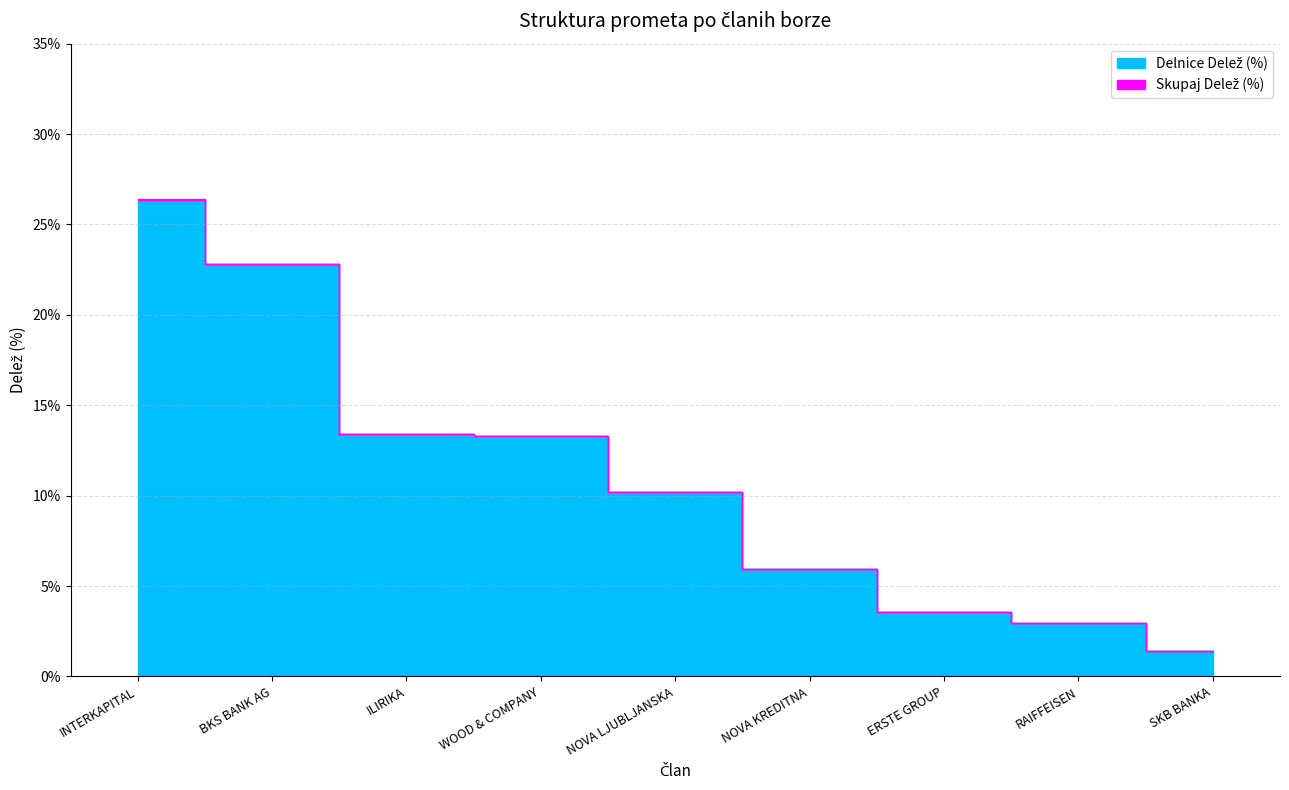

How many series are shown in this chart?

2